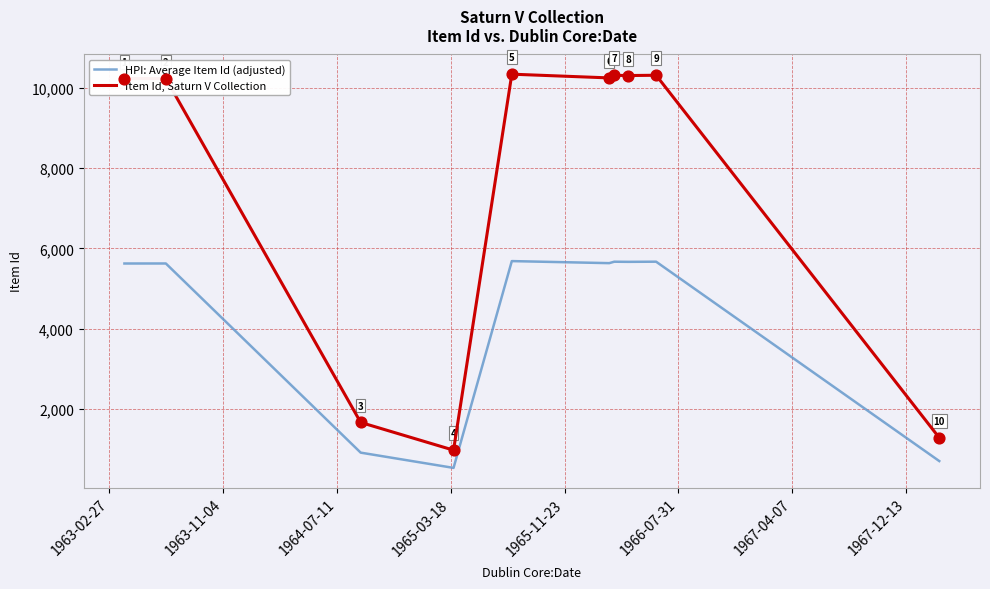

At how many categories does at least one series exceed 5128?

7